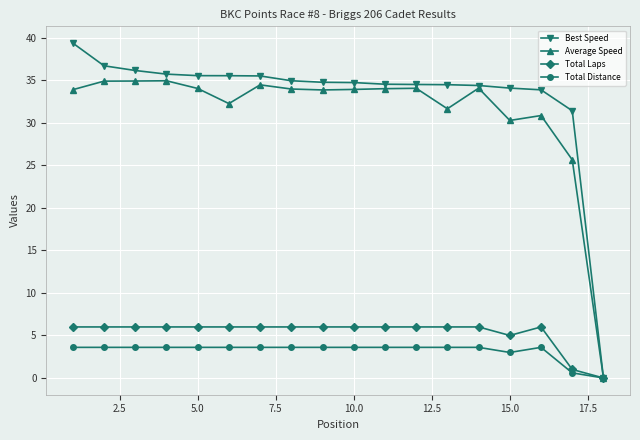

How many positive values does the Total Laps series have?

17